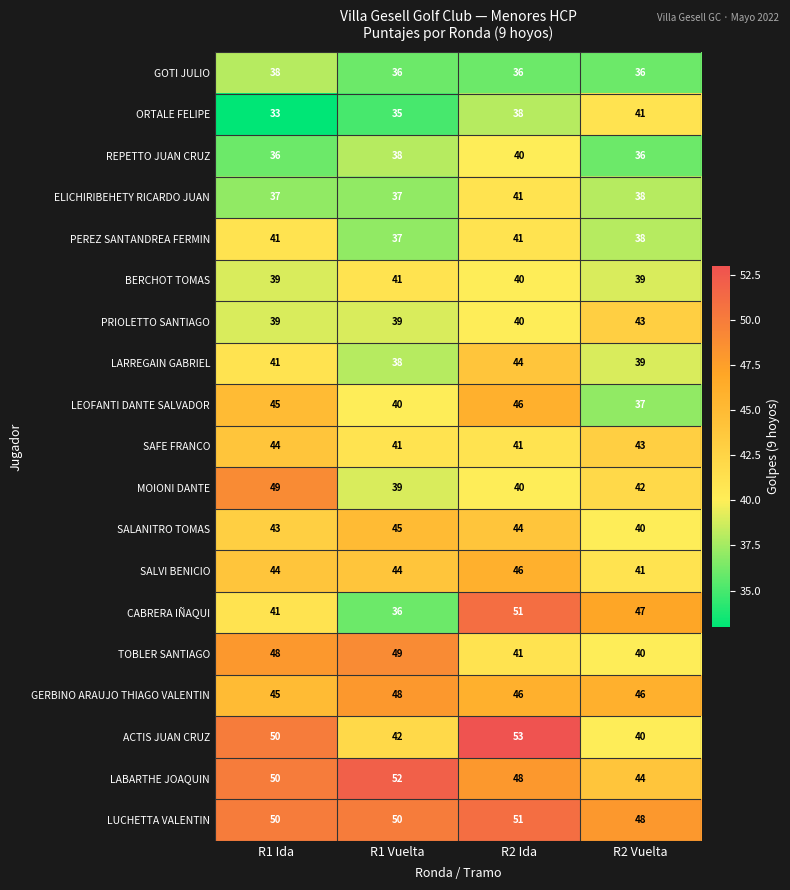

Count the SAFE FRANCO values in the range 41 to 44.

4